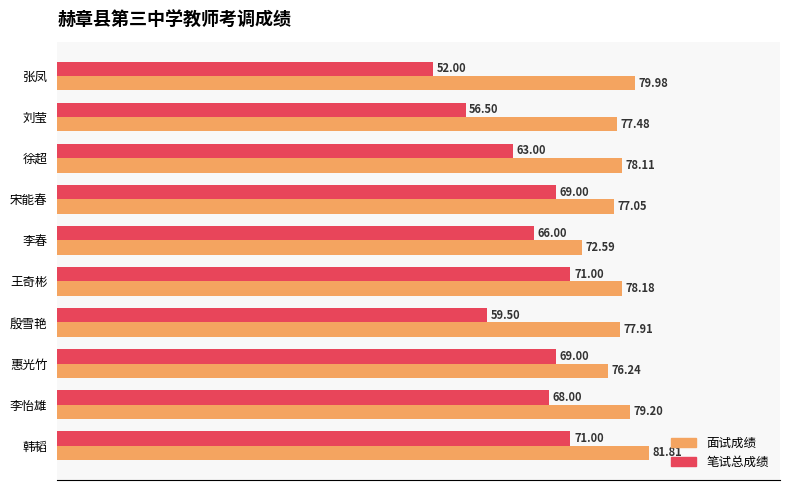

How many categories are shown in the chart?

10